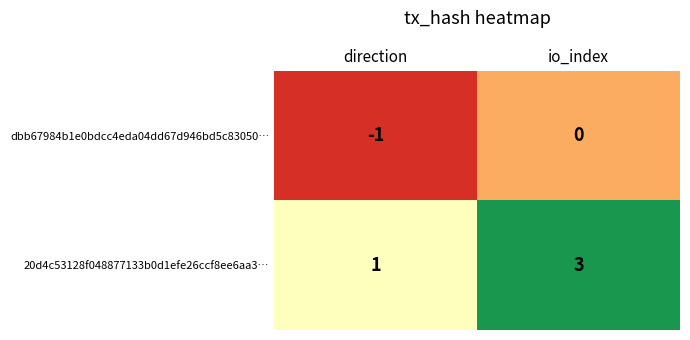

At which category is the sum across all series the highest?

io_index